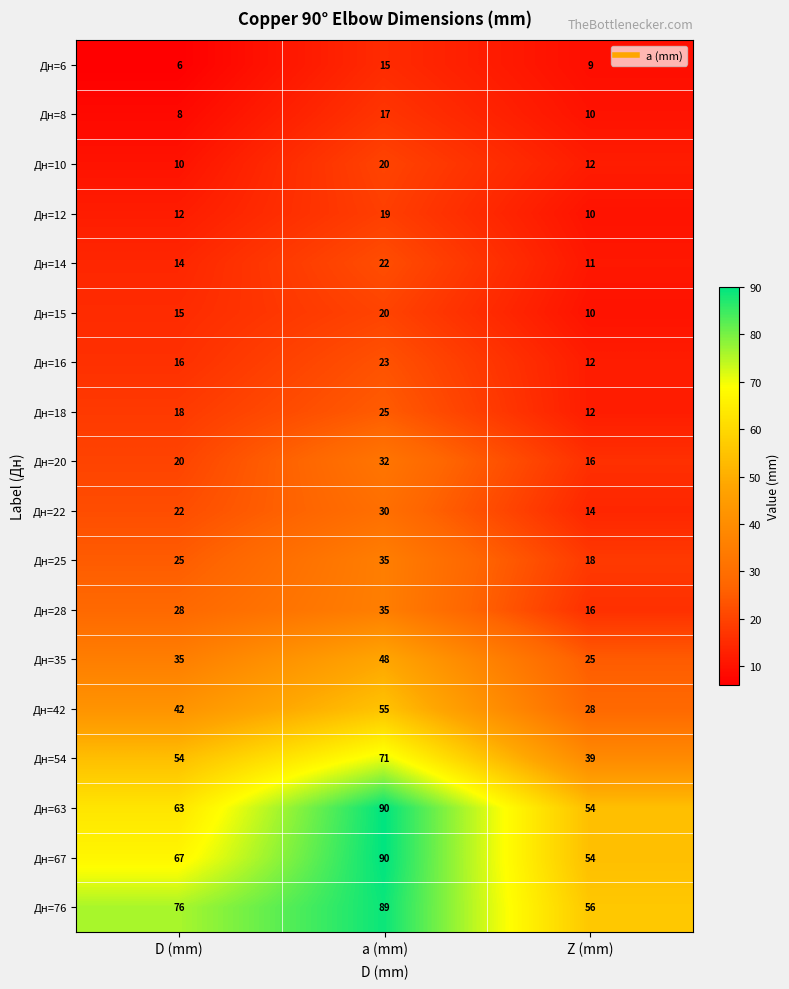

What is the average value of the Дн=22 series?

22